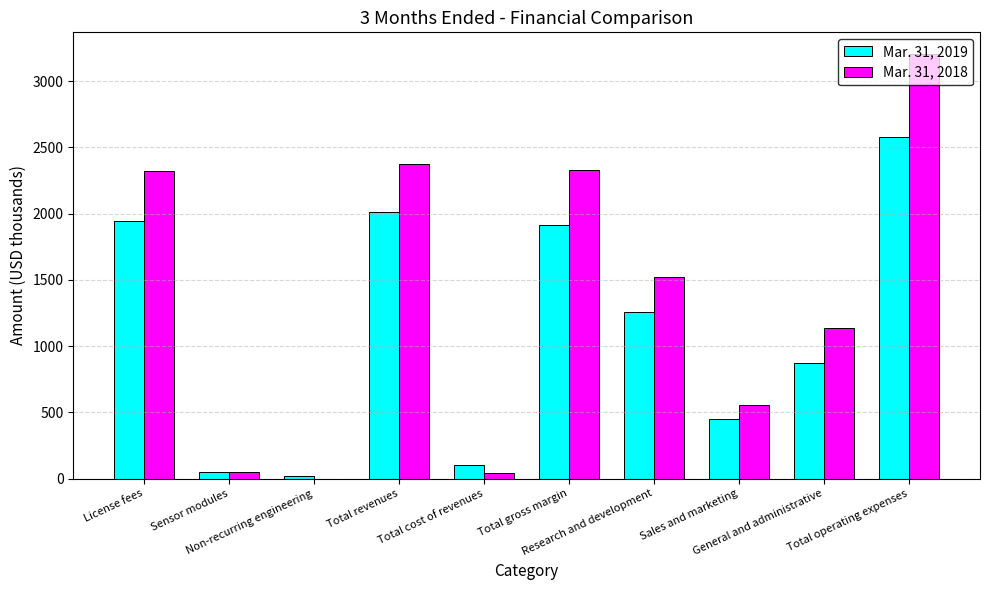

What is the maximum value shown in the chart?

3208